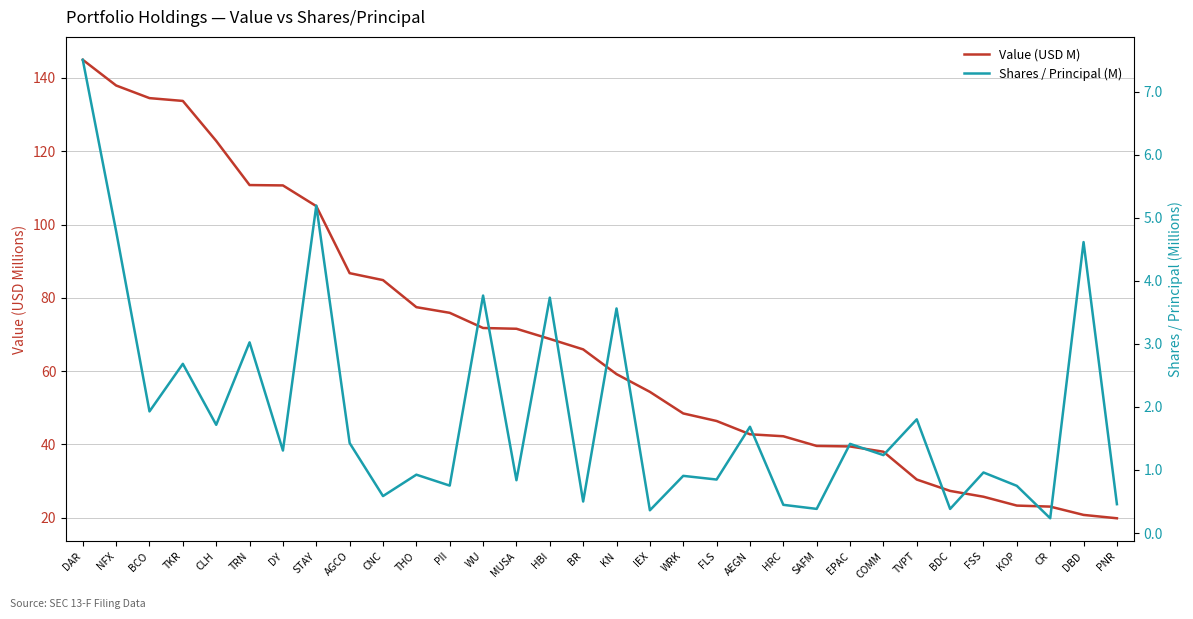

List the series in order of their overall mean, lowest first.

Shares / Principal (M), Value (USD M)